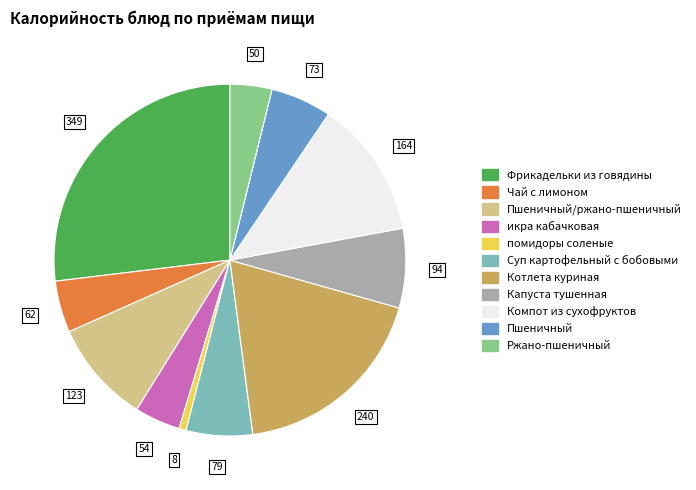

Is there a majority slice in this chart?

No